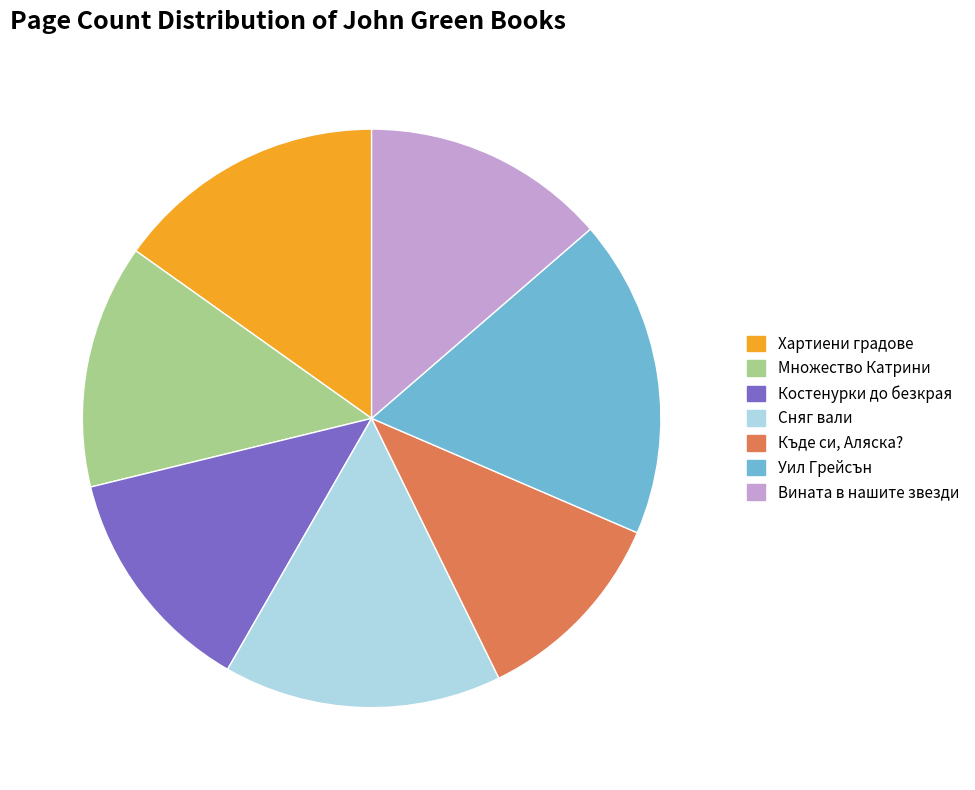

How many segments does this pie chart have?

7